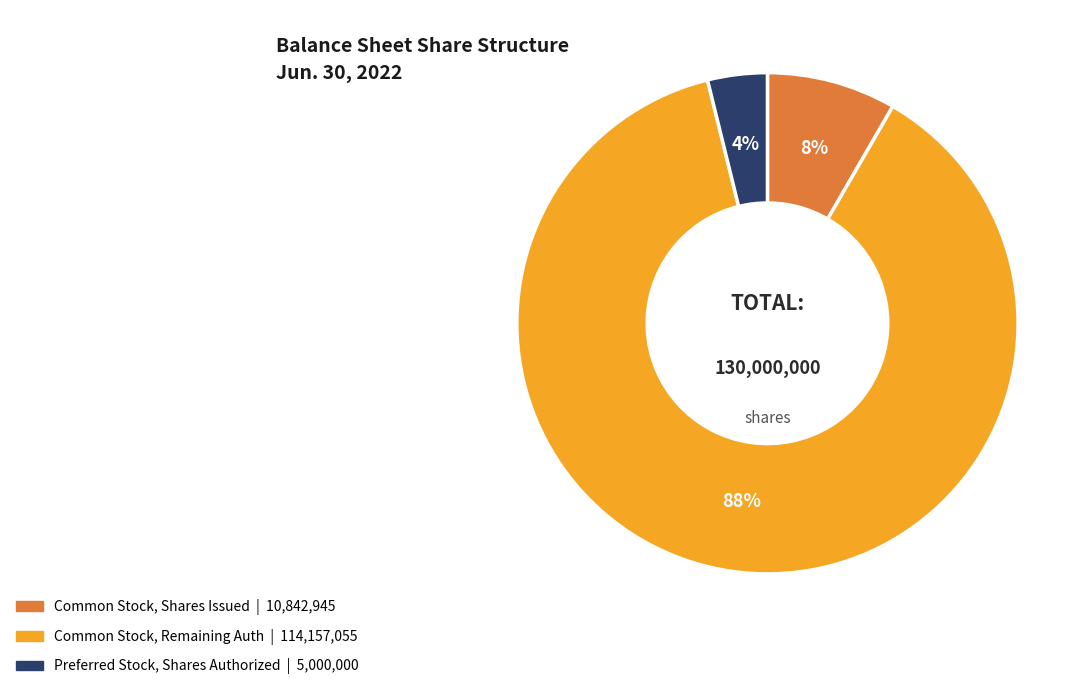

Does any single category account for the majority?

Yes